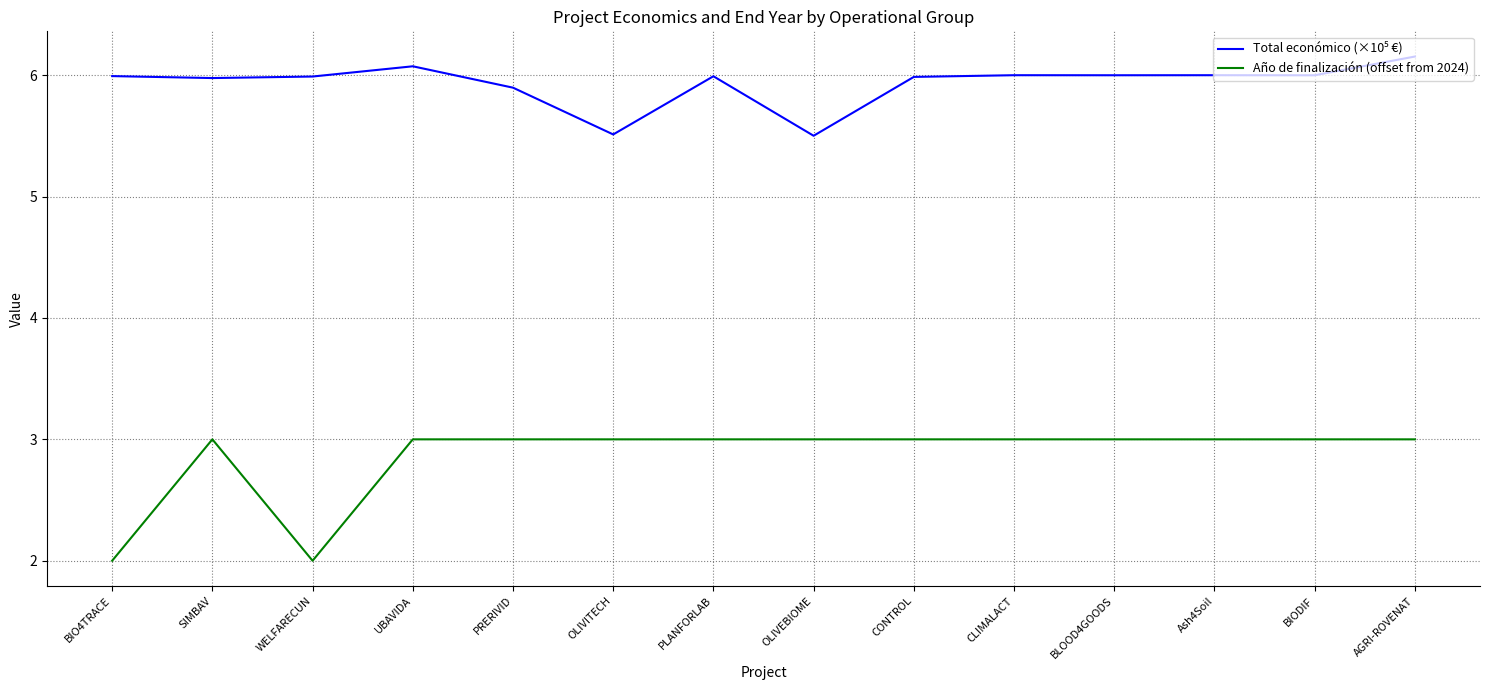

What position from the left is PRERIVID?

5